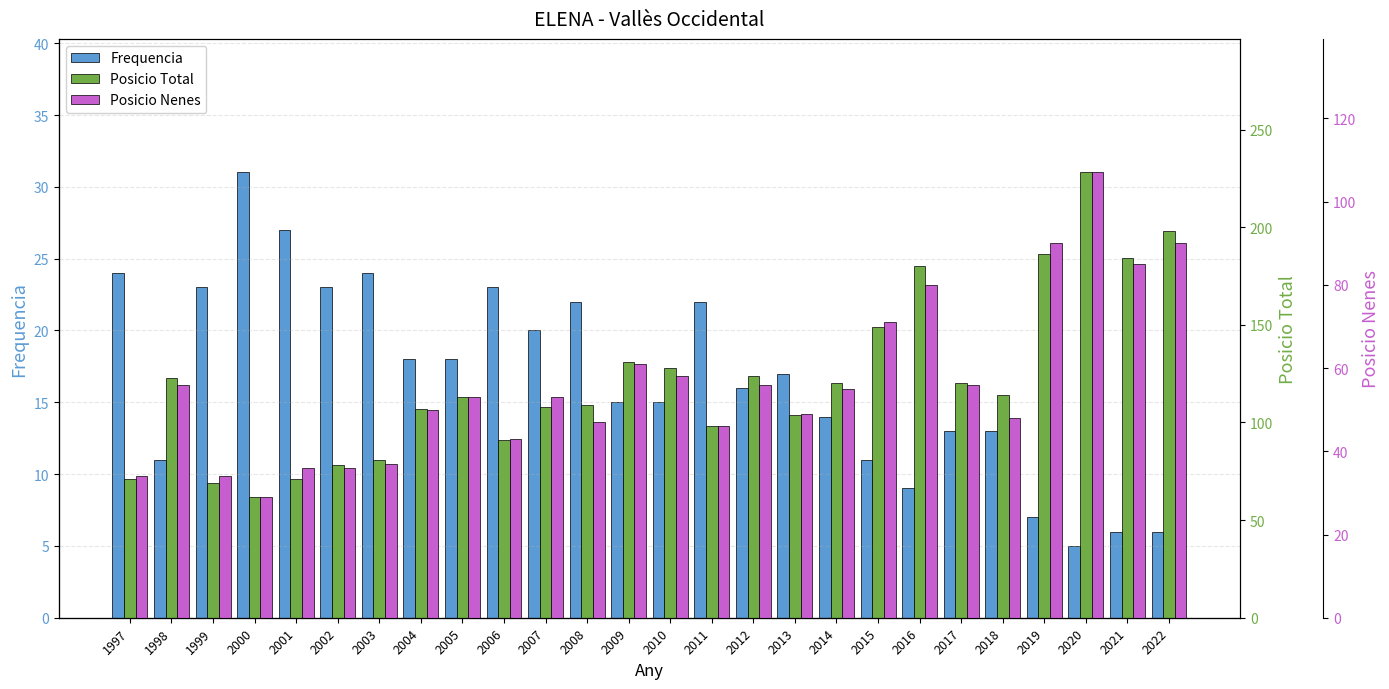

At which label does Posicio Total first exceed 114?

1998